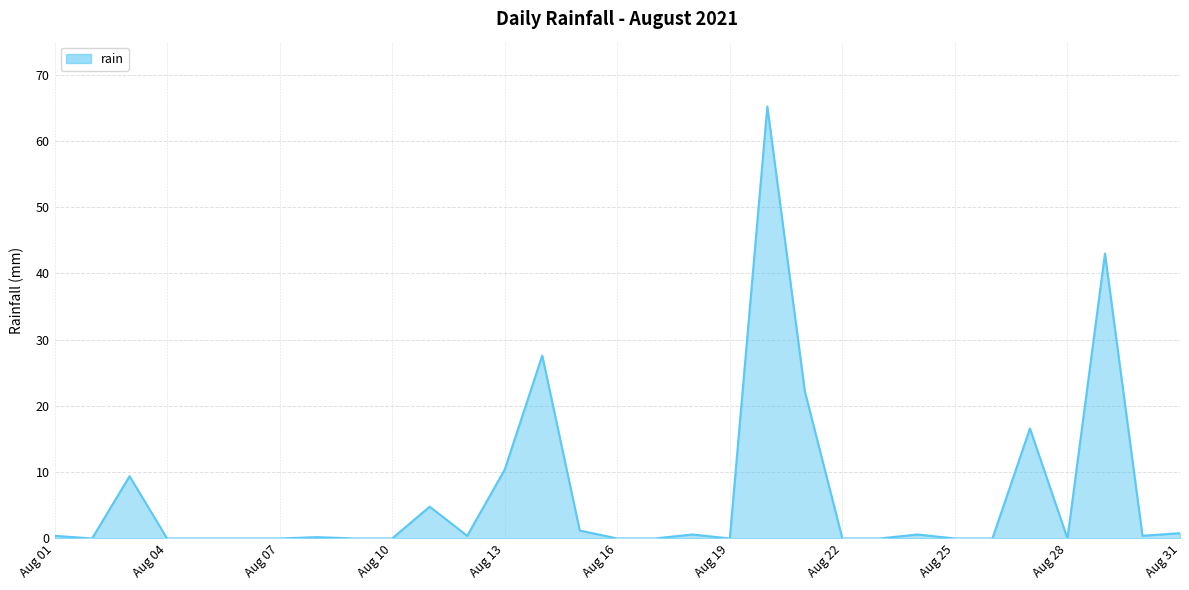

What is the maximum value shown in the chart?

65.2